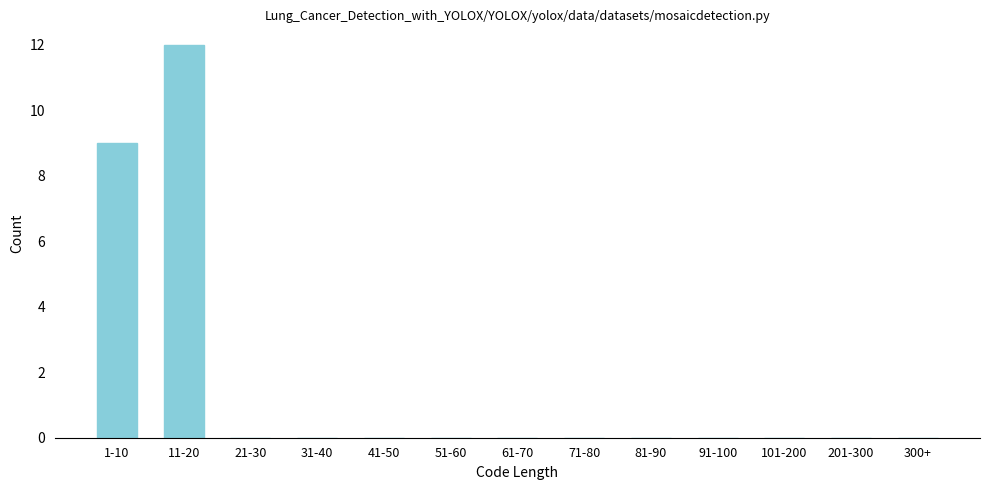

Reading left to right, extract all data points from this chart.

1-10=9	11-20=12	21-30=0	31-40=0	41-50=0	51-60=0	61-70=0	71-80=0	81-90=0	91-100=0	101-200=0	201-300=0	300+=0